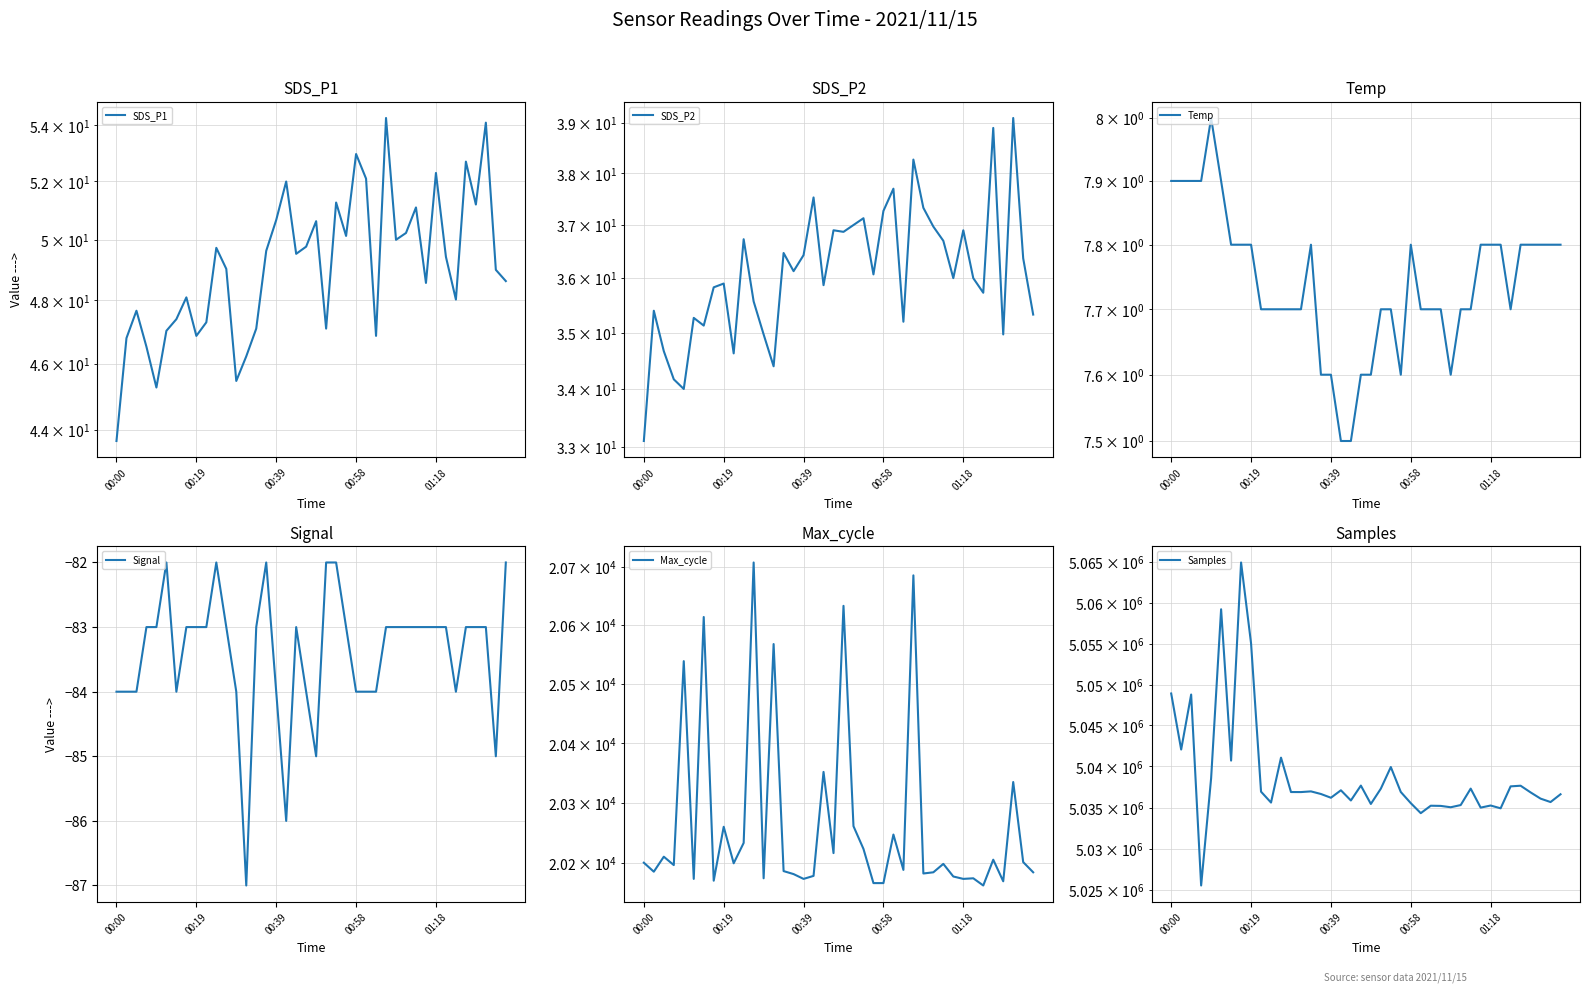

At which label does Samples reach its peak?

7